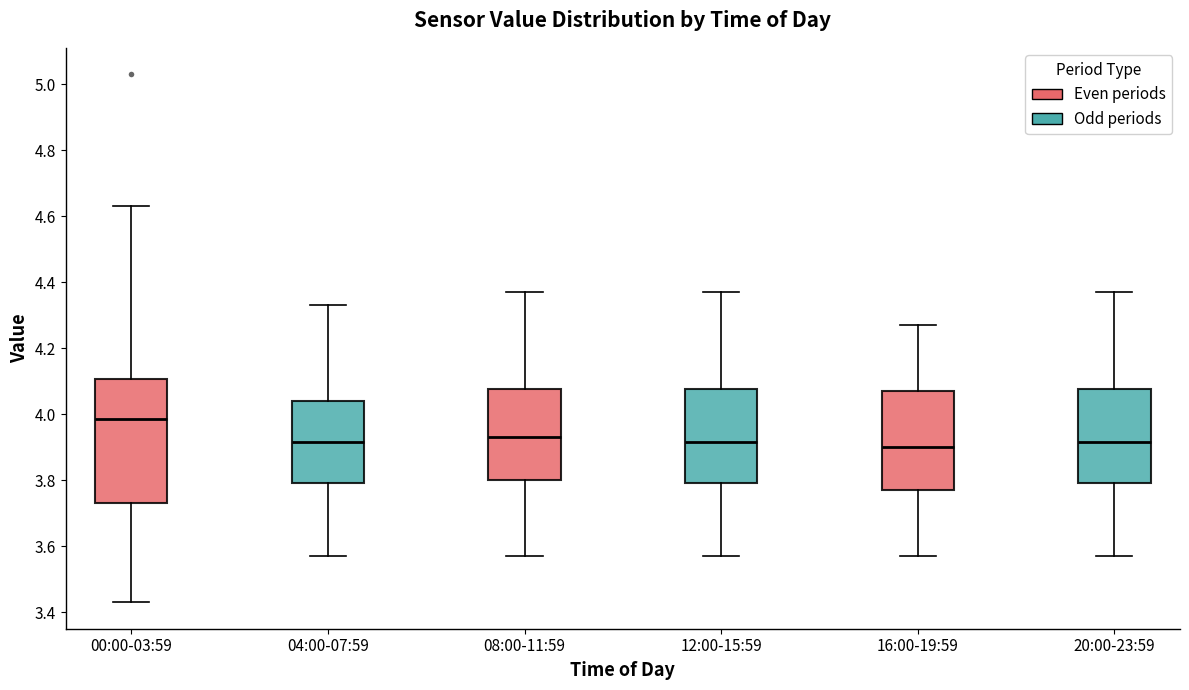

Which box's median line is the highest?

00:00-03:59